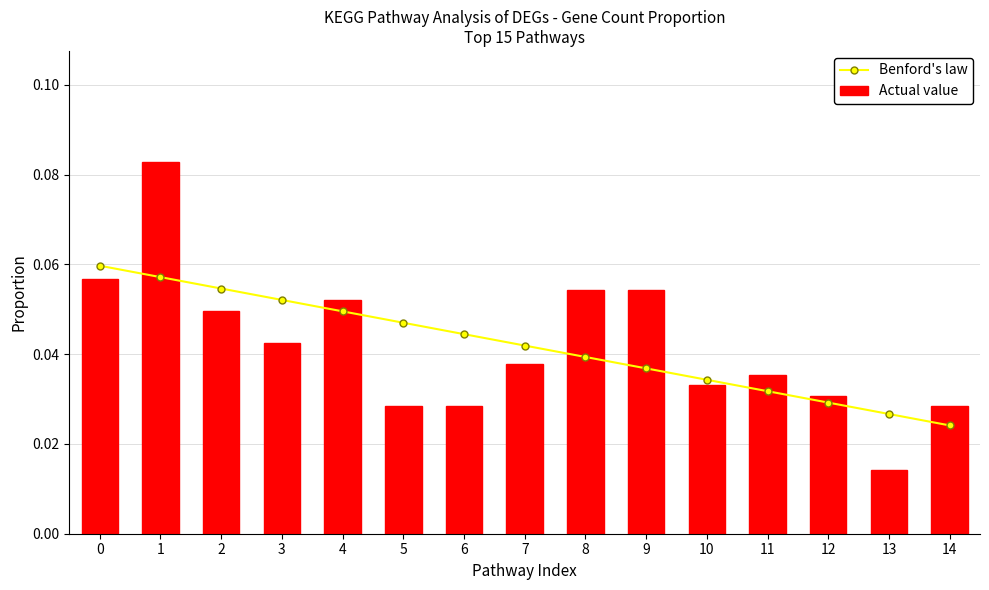

Rank the series at 13 from lowest to highest value.

Actual value, Benford's law